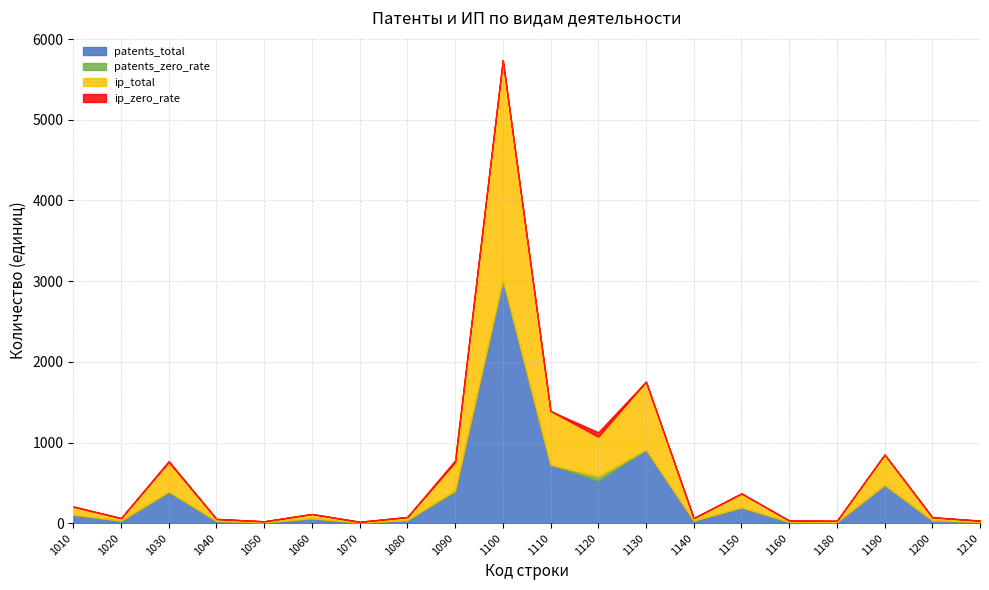

How many values in patents_zero_rate are above zero?

14